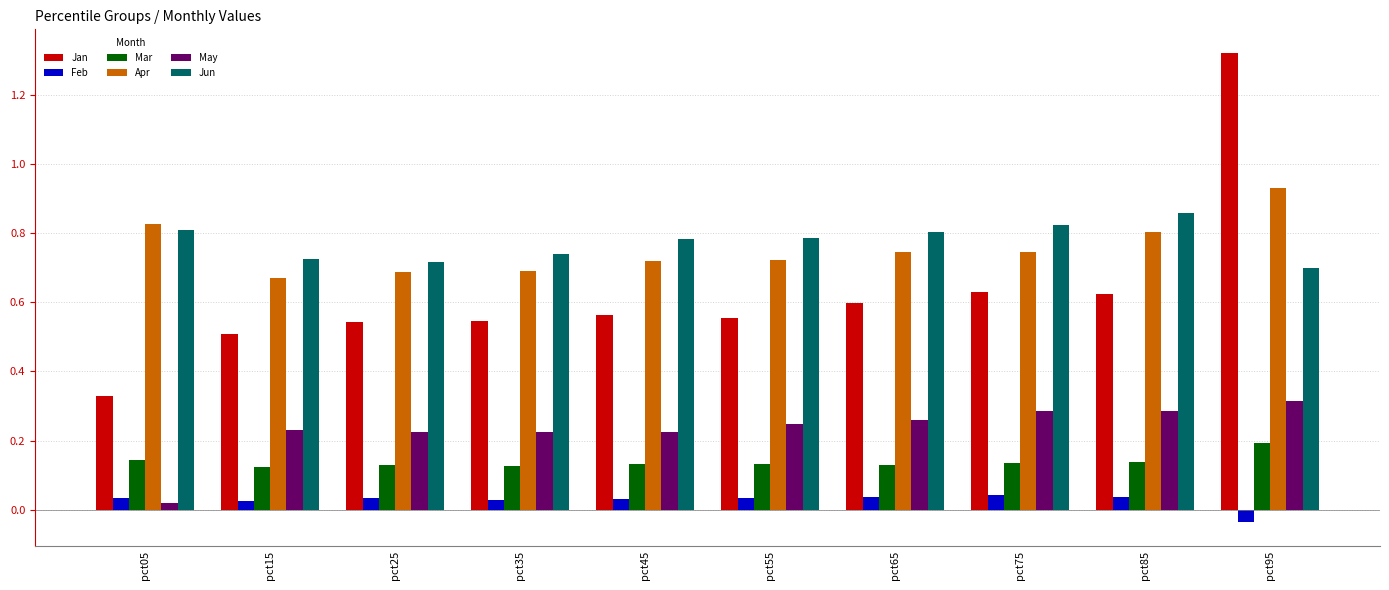

Rank the series by their maximum value, from highest to lowest.

Jan, Apr, Jun, May, Mar, Feb